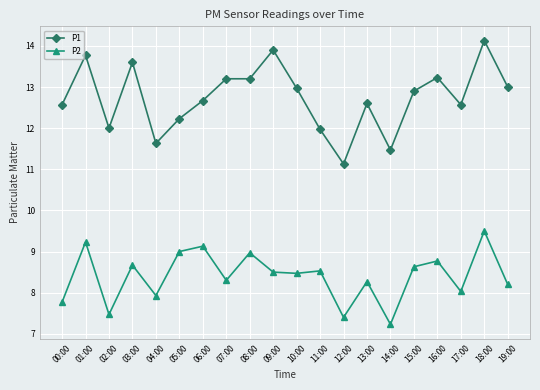

List the series in order of their overall mean, highest first.

P1, P2